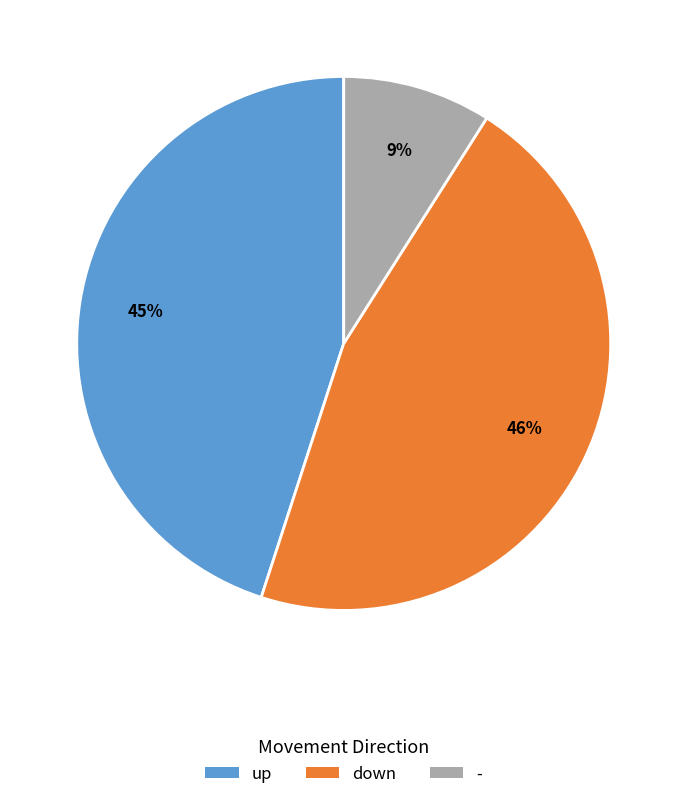

To the nearest percent, what is the combined percentage of down and -?

55%